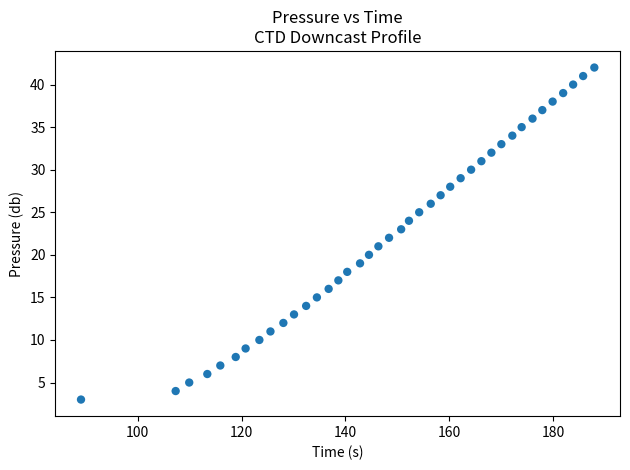

What is the range of Y values (max minus min)?

39